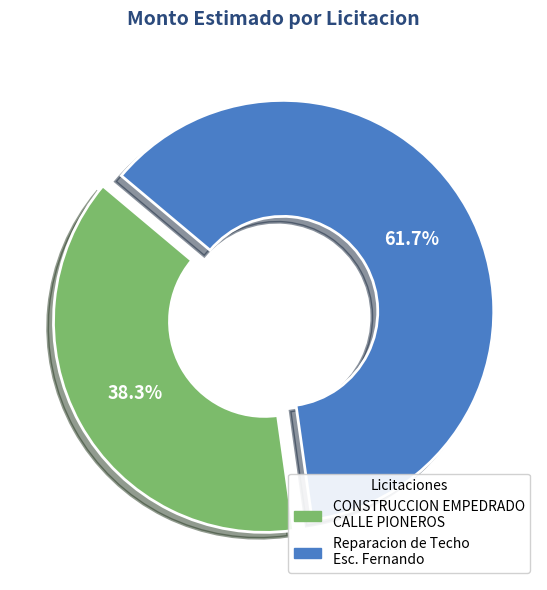

Which category has the smallest portion of the pie?

CONSTRUCCION EMPEDRADO CALLE PIONEROS